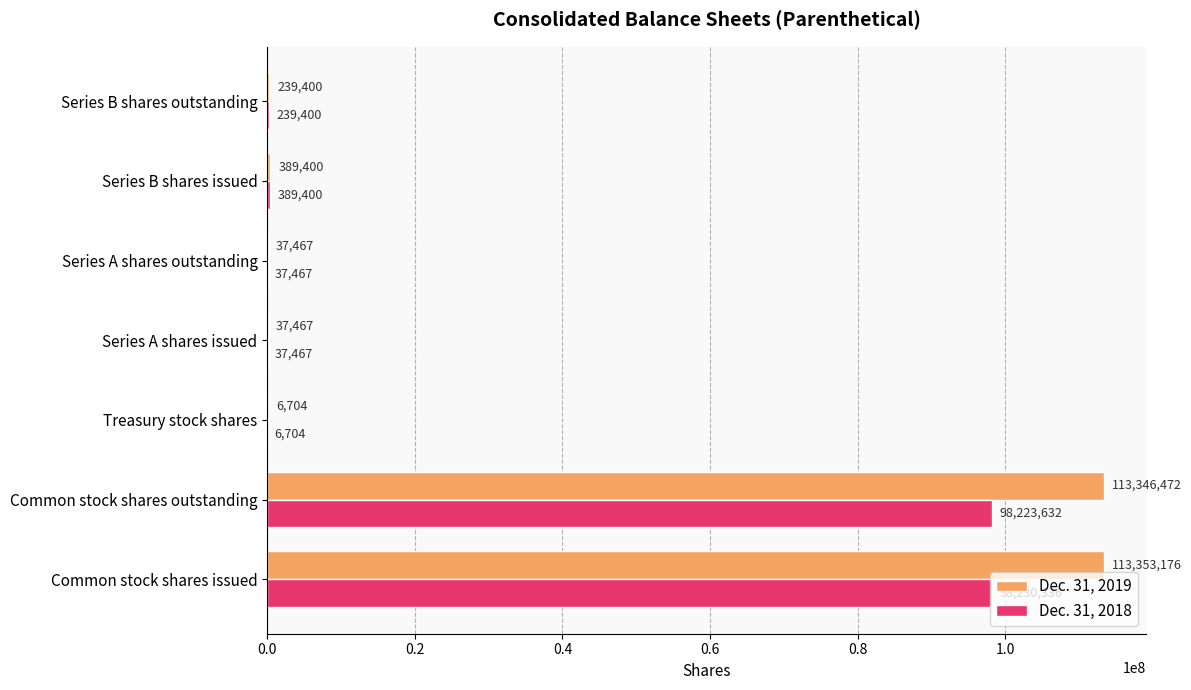

Which series has the largest total across all categories?

Dec. 31, 2019